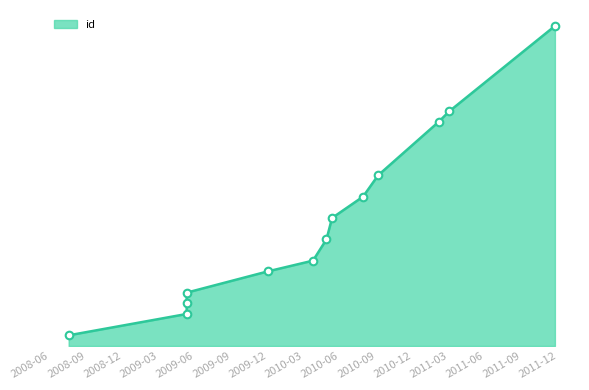

Approximately how many times larger is the value at 2011-03-02 compared to 2010-05-11?

1.8